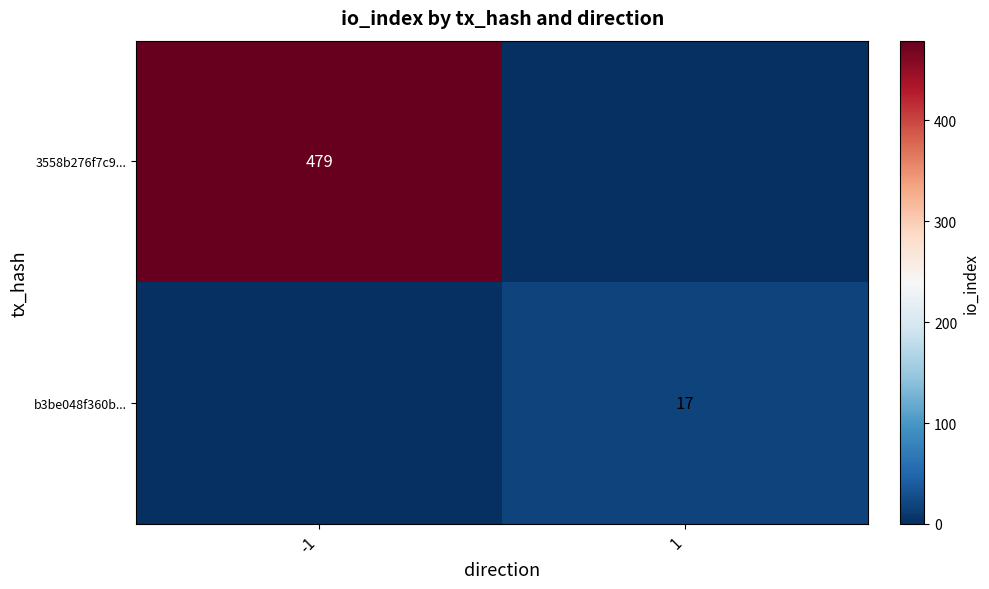

True or false: b3be048f360b... has a value of 17 at 1.

True